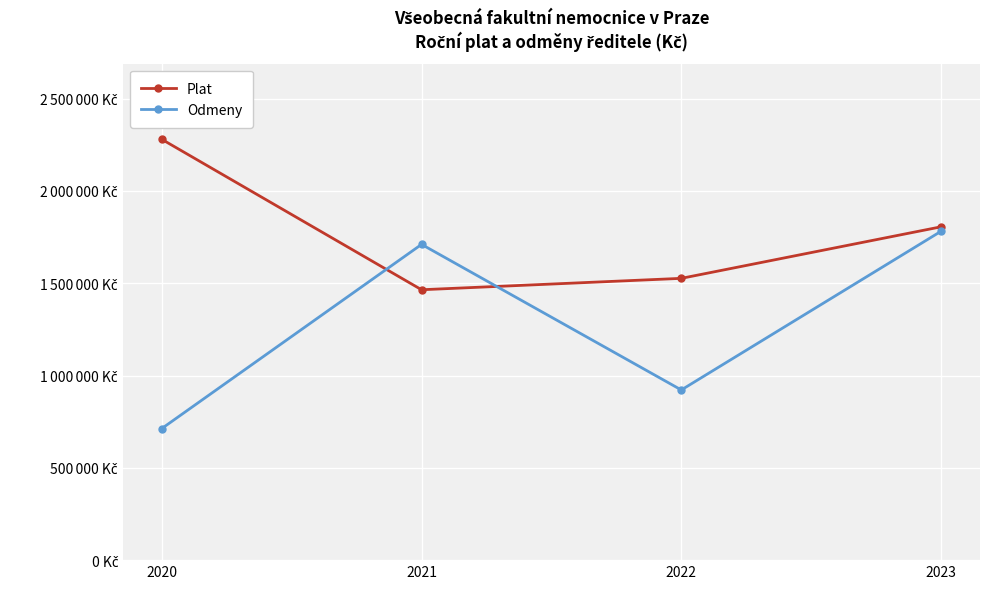

What are all the series names shown in the legend?

Plat, Odmeny